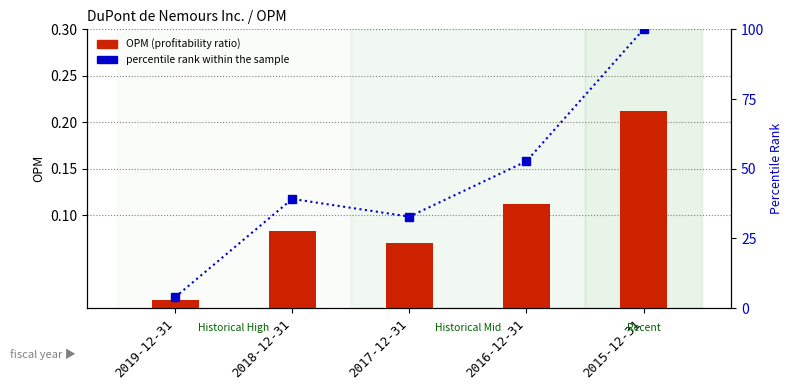

Rank the categories by OPM (profitability ratio) value from highest to lowest.

2015-12-31, 2016-12-31, 2018-12-31, 2017-12-31, 2019-12-31